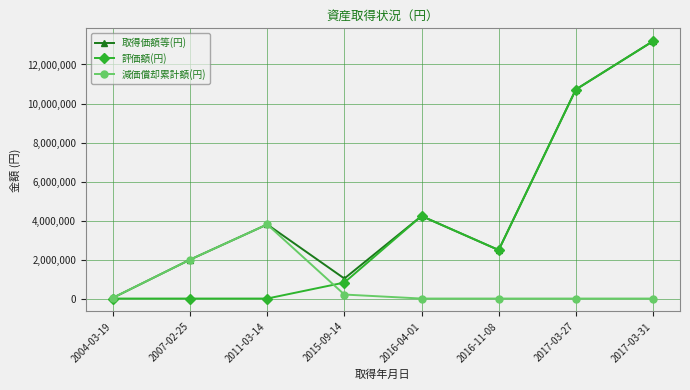

Which series has the widest spread of values?

評価額(円)